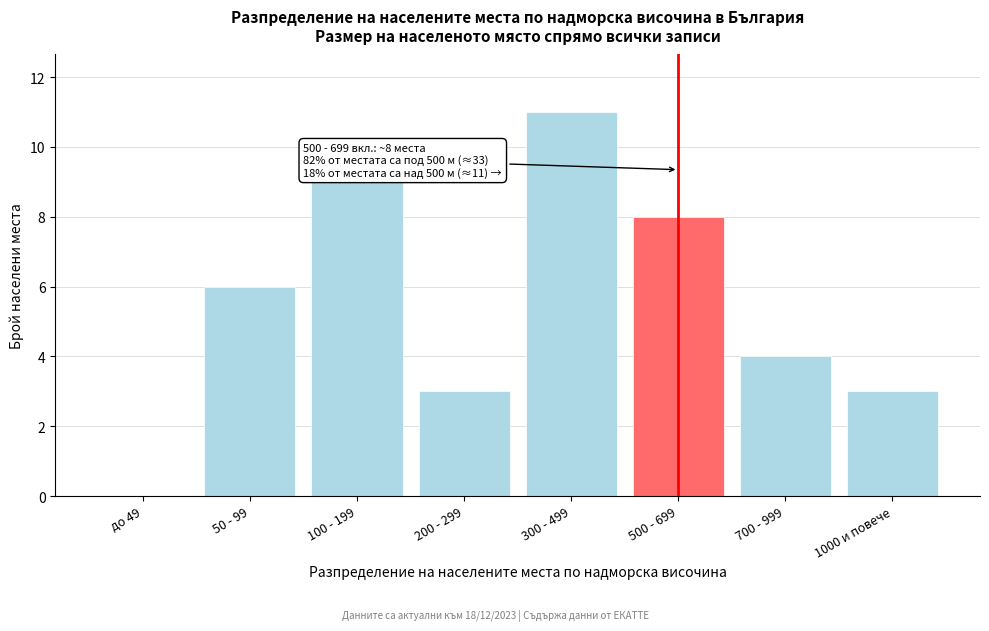

Reading left to right, what are all the values shown in this chart?

до 49=0	50 - 99=6	100 - 199=9	200 - 299=3	300 - 499=11	500 - 699=8	700 - 999=4	1000 и повече=3